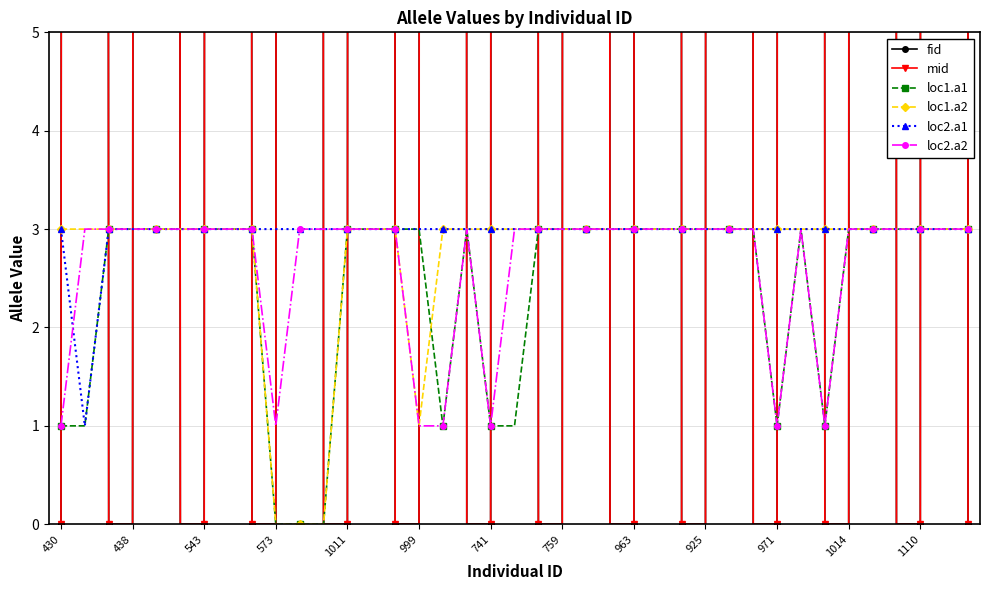

How many distinct data groups are displayed?

6